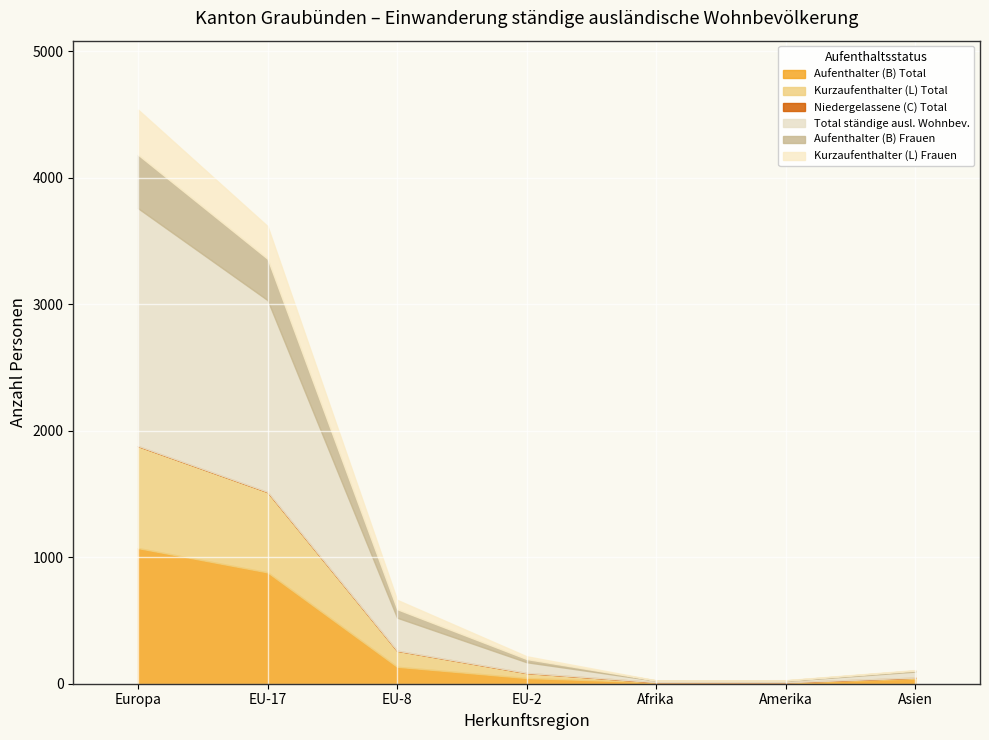

Which series has the widest spread of values?

Total ständige ausl. Wohnbev.